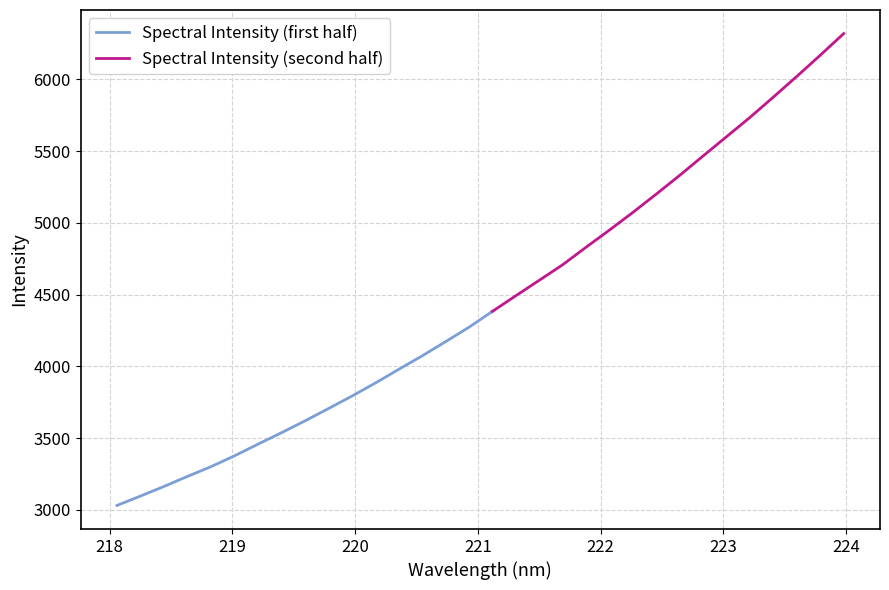

Reading right to left, what are all the values shown in this chart?

6319.6	6168.8	6021.5	5877.5	5735.9	5601.4	5467.1	5332.0	5201.3	5073.6	4950.3	4830.7	4708.3	4599.9	4492.2	4383.2	4272.6	4171.7	4072.9	3978.8	3883.2	3792.1	3705.3	3619.6	3537.1	3457.6	3376.5	3301.0	3233.3	3163.5	3096.6	3031.3